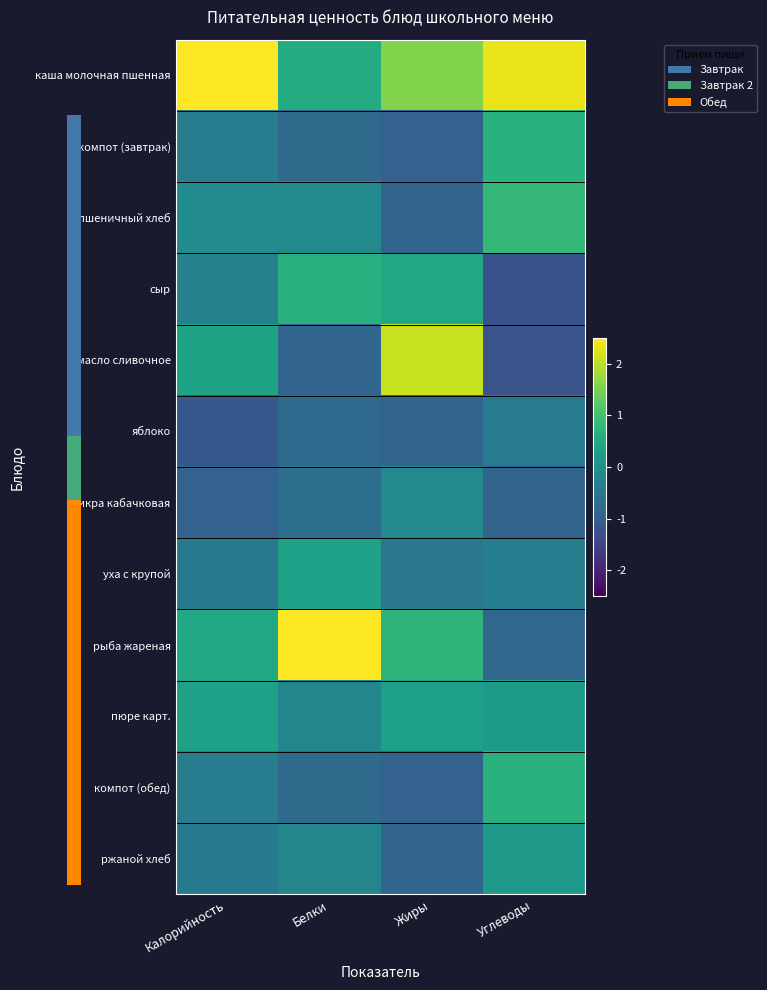

At which category is the sum across all series the highest?

Жиры